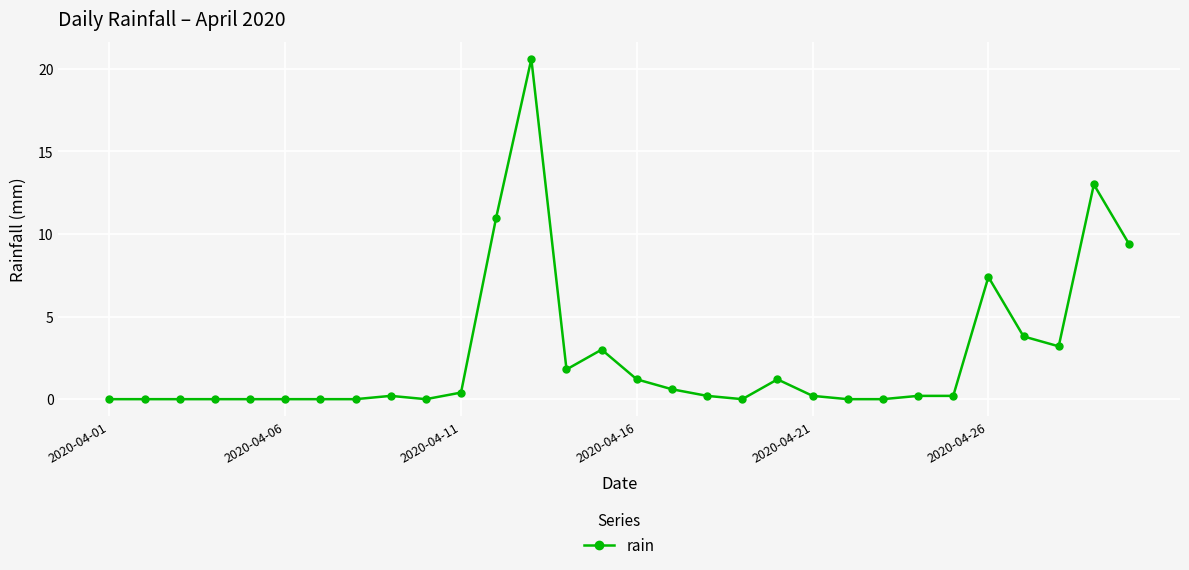

What is the greatest value displayed?

20.6